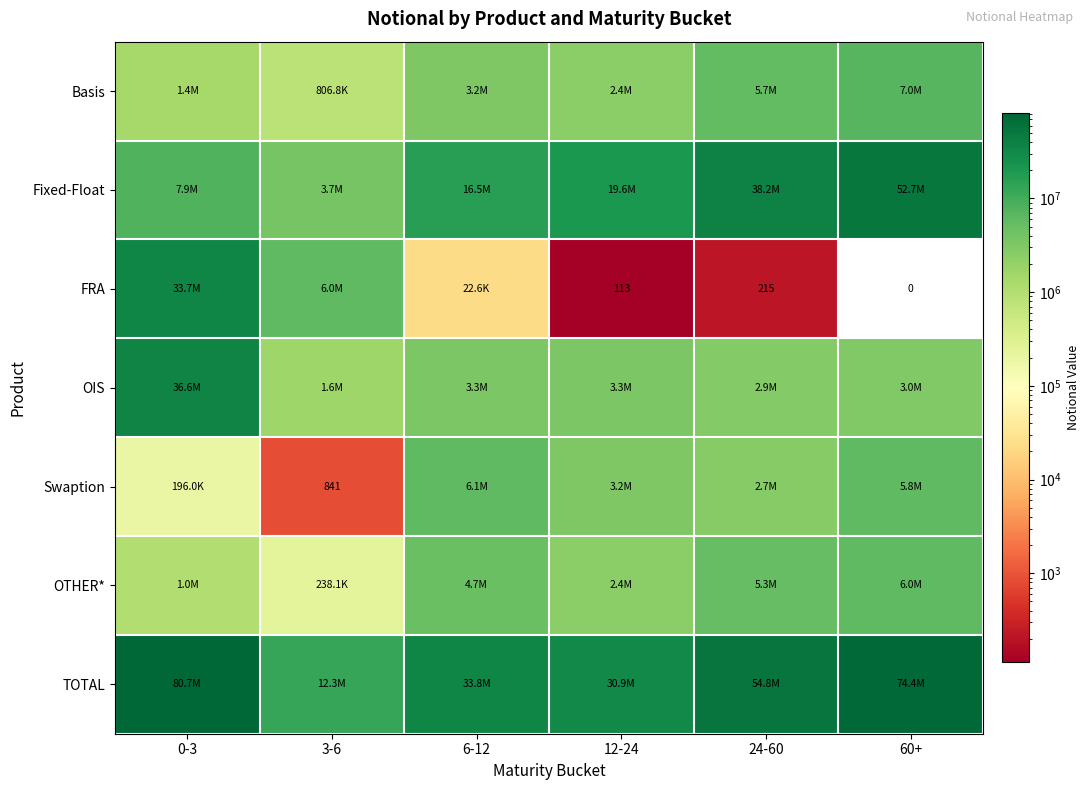

The value of Swaption at 3-6 is 251. True or false?

False